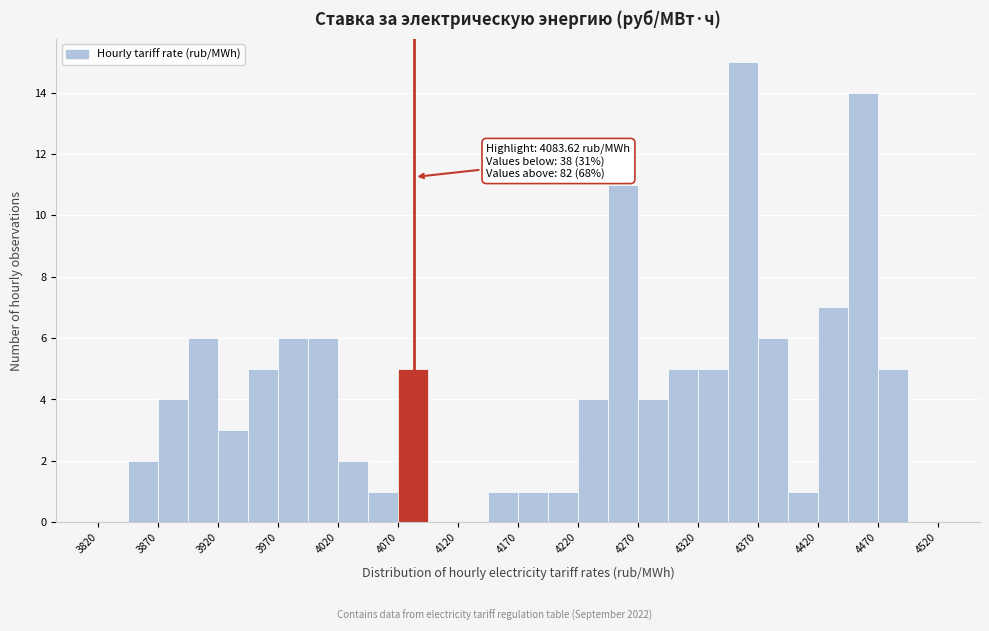

Over which range of the x-axis is the bar tallest?

4345 to 4370